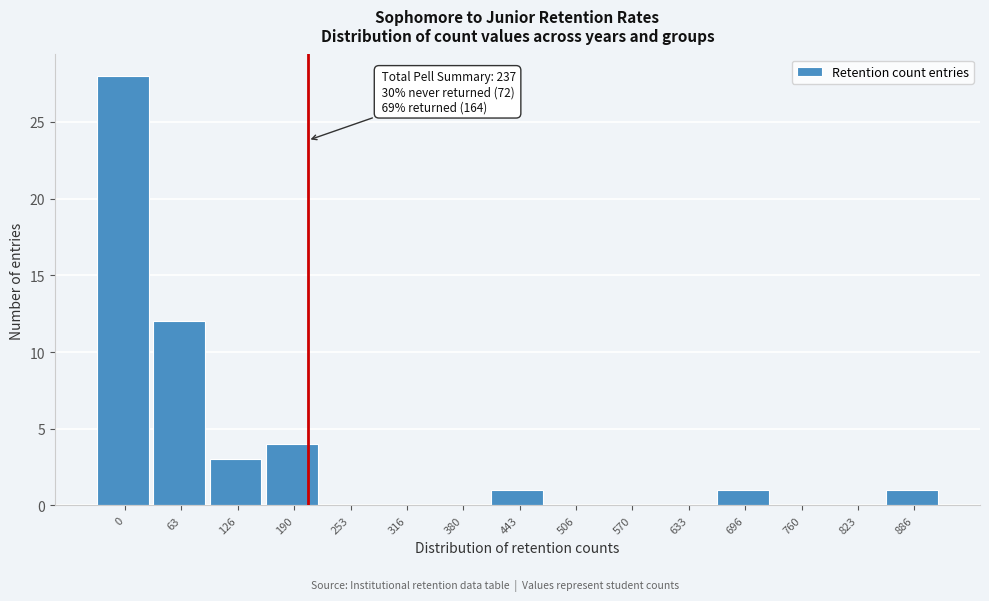

Reading left to right, extract all data points from this chart.

0=28	63=12	126=3	190=4	253=0	316=0	380=0	443=1	506=0	570=0	633=0	696=1	760=0	823=0	886=1